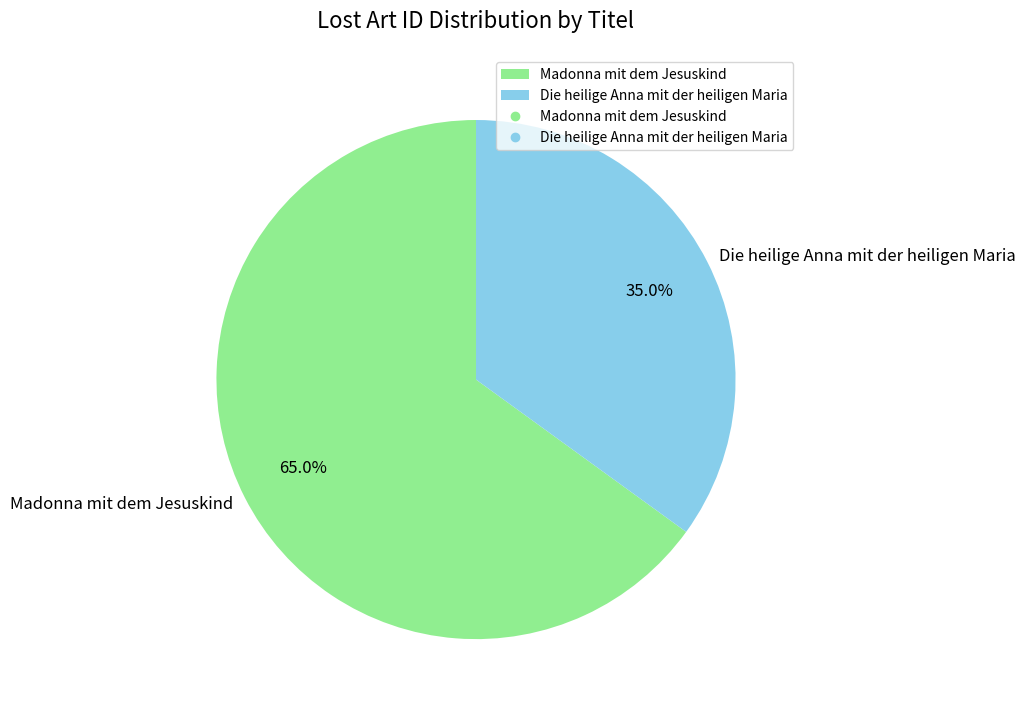

What is the majority slice?

Madonna mit dem Jesuskind